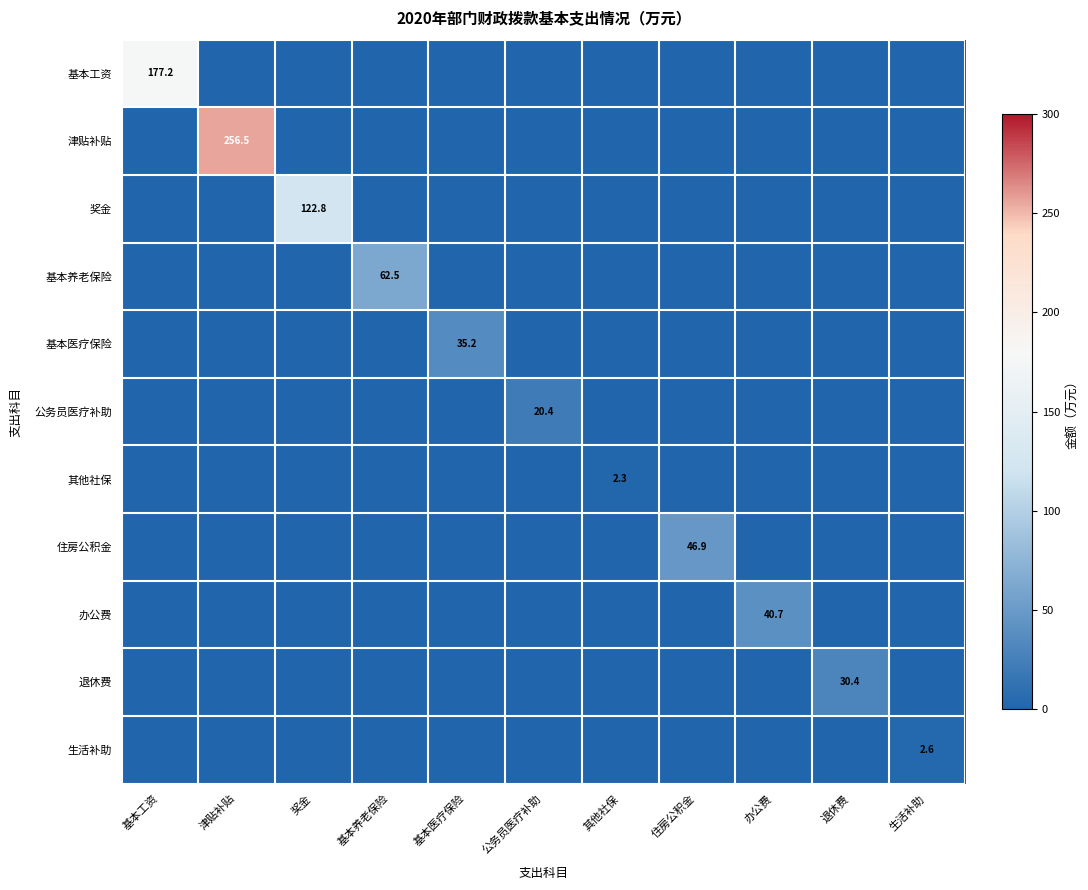

The 生活补助 series shows 2.6 at 生活补助. True or false?

True